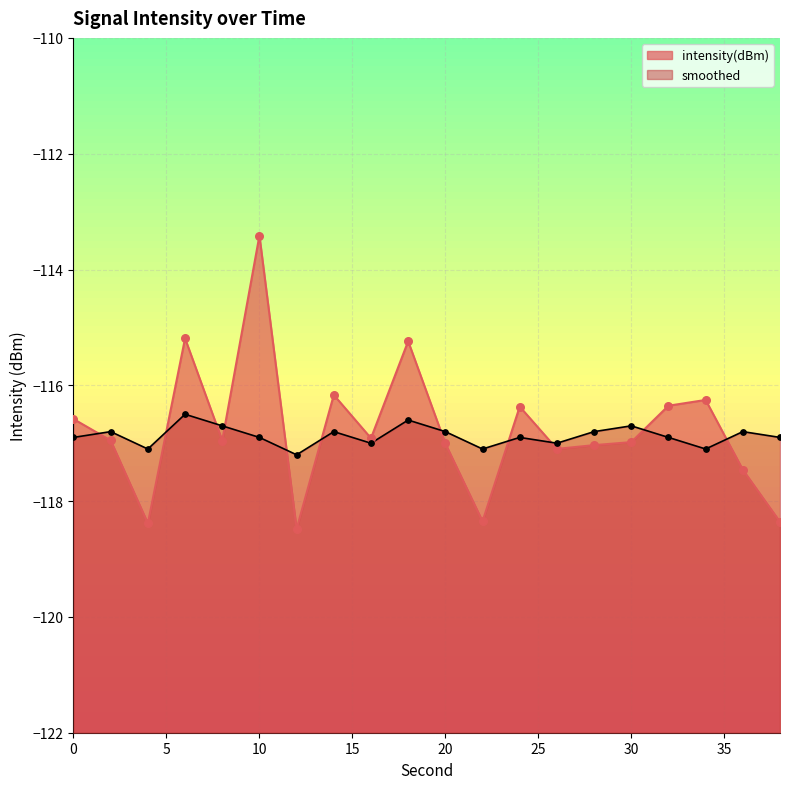

At how many categories does at least one series exceed -116?

3